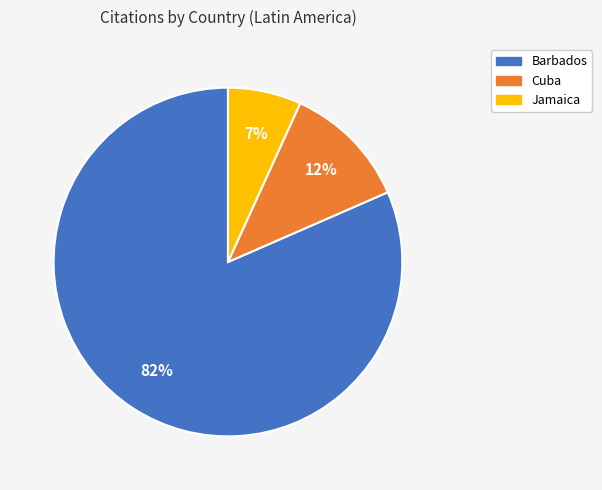

Is it true that Barbados is 82% of the pie?

True